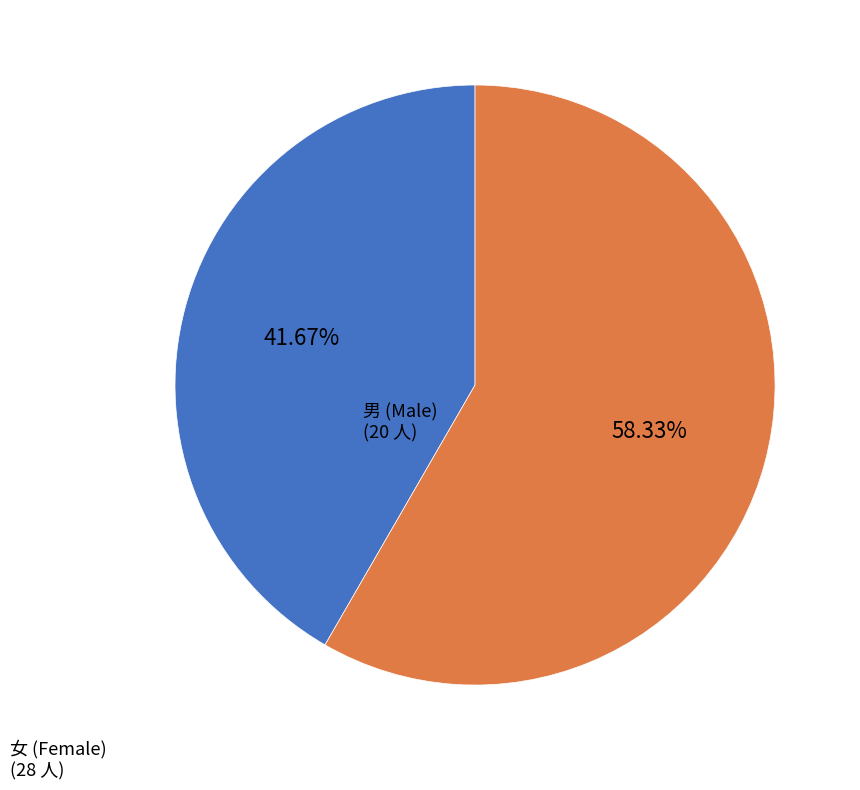

Which slice represents more than half of the pie?

女 (Female)